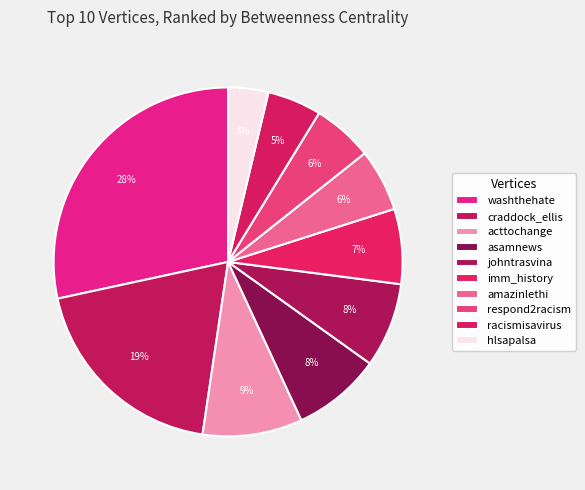

What percentage is the craddock_ellis slice, to the nearest percent?

19%